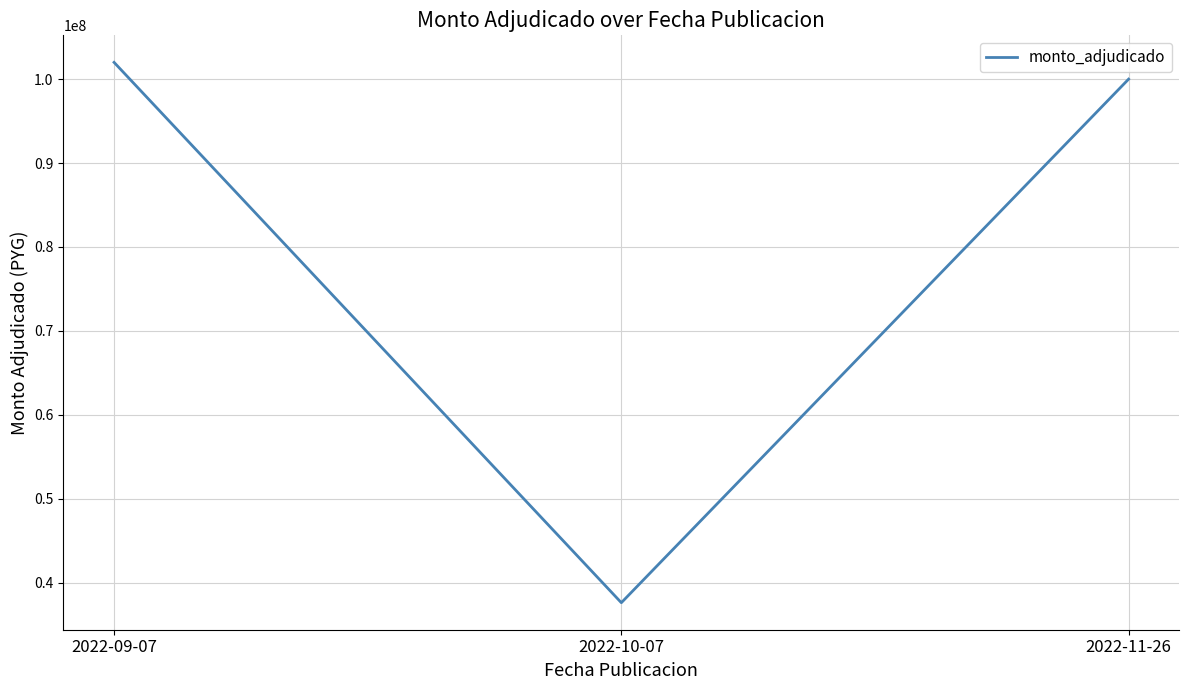

Read the value at 2022-10-07, to the nearest 10.

37600000